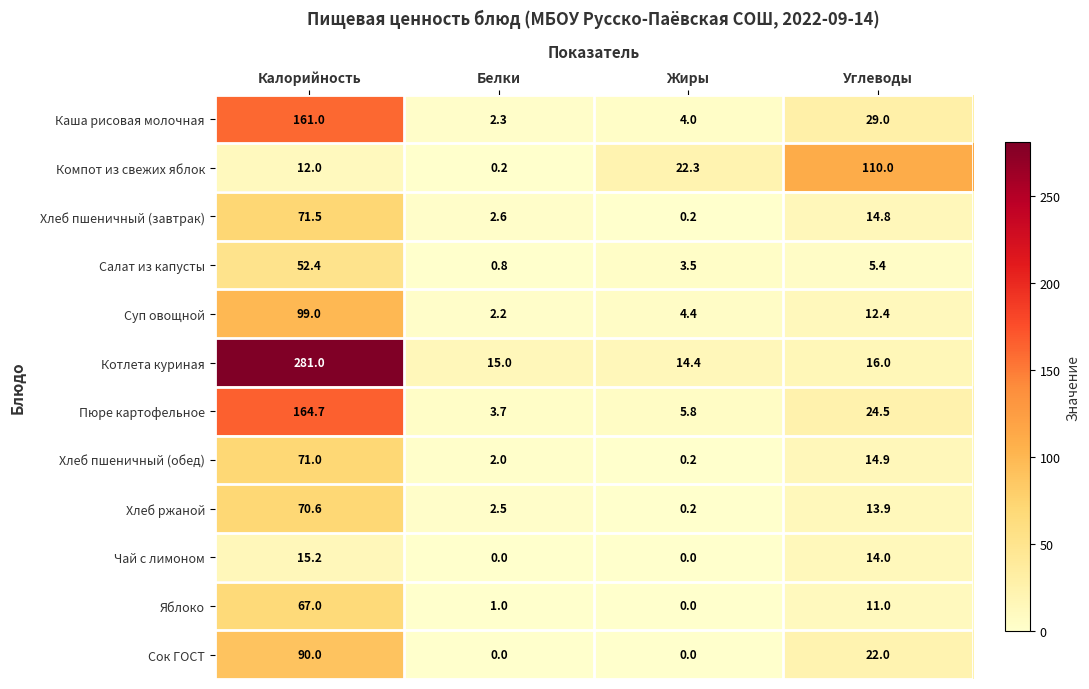

Is it true that Хлеб ржаной equals 1.2 at Белки?

False